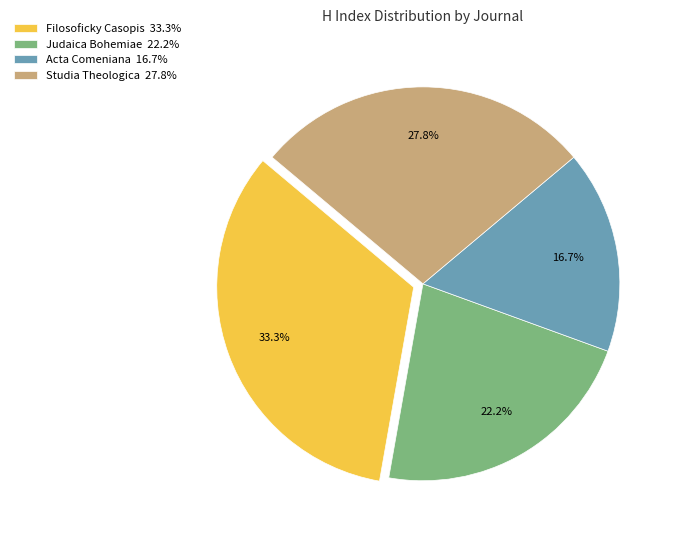

The Judaica Bohemiae slice represents 22% of the pie. True or false?

True